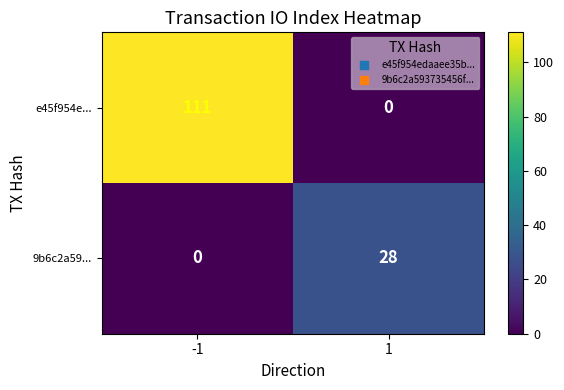

Which series changed the most between -1 and 1?

e45f954e...